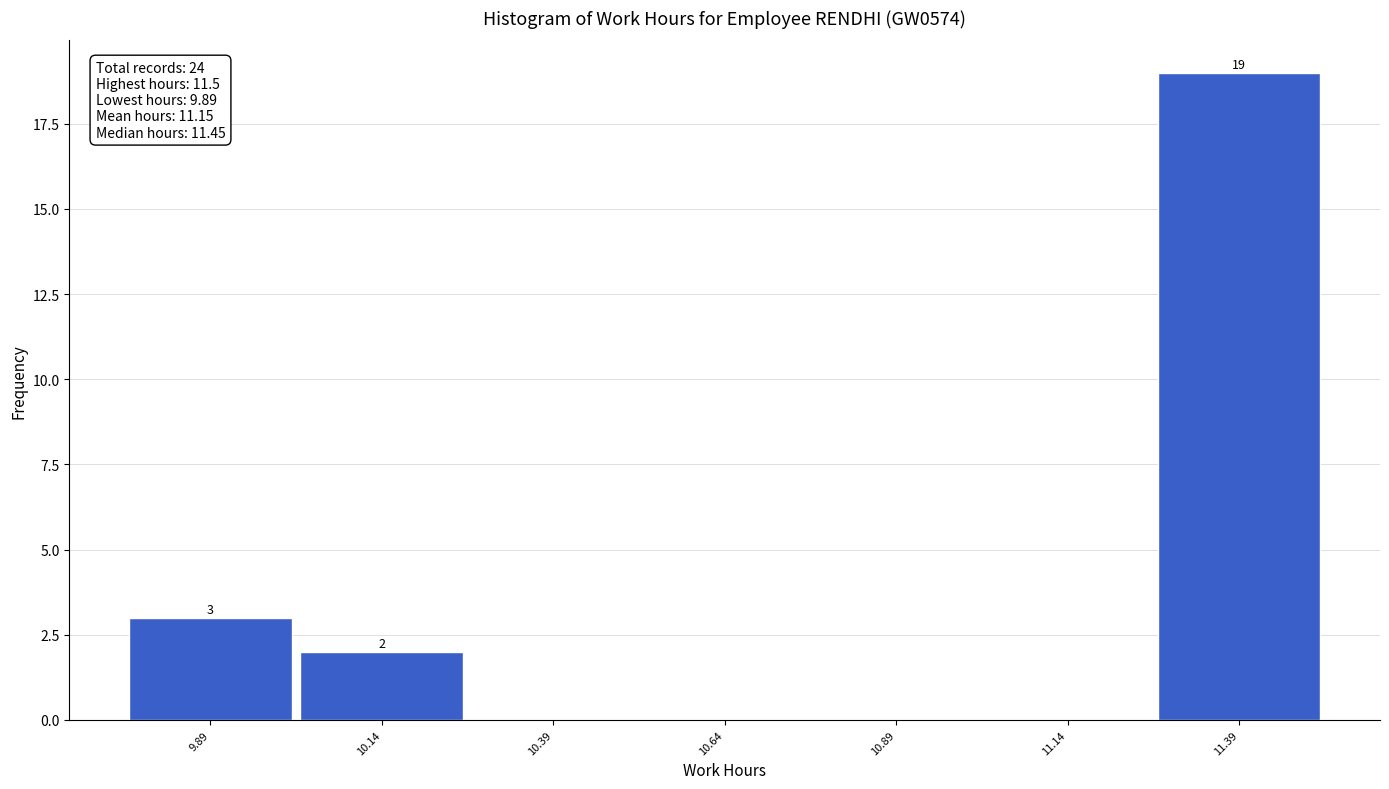

Which range on the x-axis has the tallest bar?

11.265 to 11.515